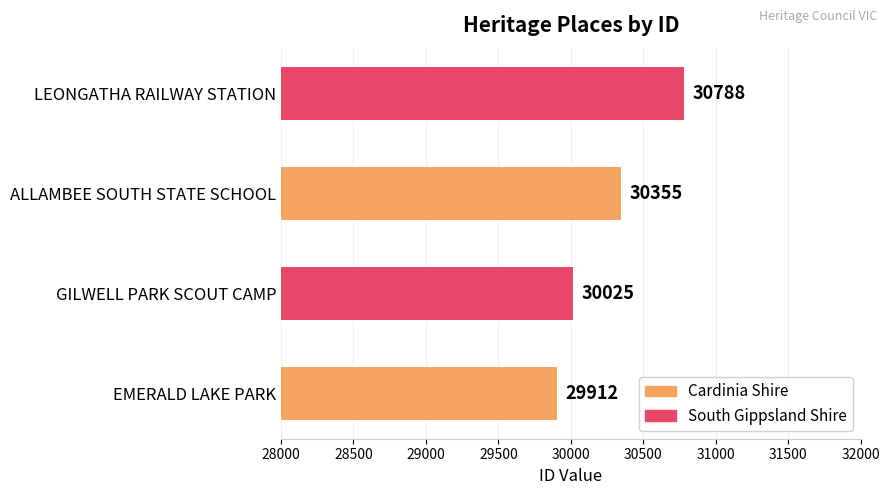

Approximately how many times larger is the value at GILWELL PARK SCOUT CAMP compared to EMERALD LAKE PARK?

1.0